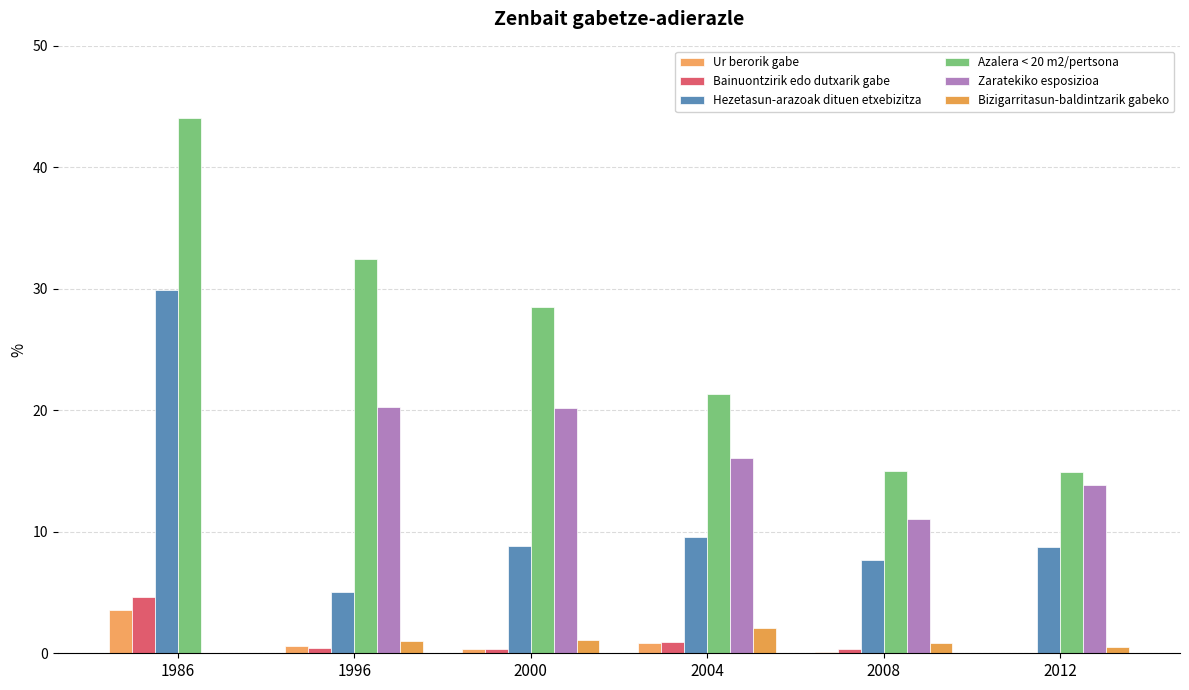

Reading left to right, what are all the values shown in this chart?

Ur berorik gabe: 3.6	0.6	0.3	0.9	0.1	0.0
Bainuontzirik edo dutxarik gabe: 4.7	0.4	0.3	0.9	0.4	0.0
Hezetasun-arazoak dituen etxebizitza: 29.9	5.1	8.9	9.6	7.7	8.8
Azalera < 20 m2/pertsona: 44.1	32.5	28.5	21.3	15.0	14.9
Zaratekiko esposizioa: 0.0	20.2	20.2	16.0	11.0	13.9
Bizigarritasun-baldintzarik gabeko: 0.0	1.0	1.1	2.1	0.8	0.5